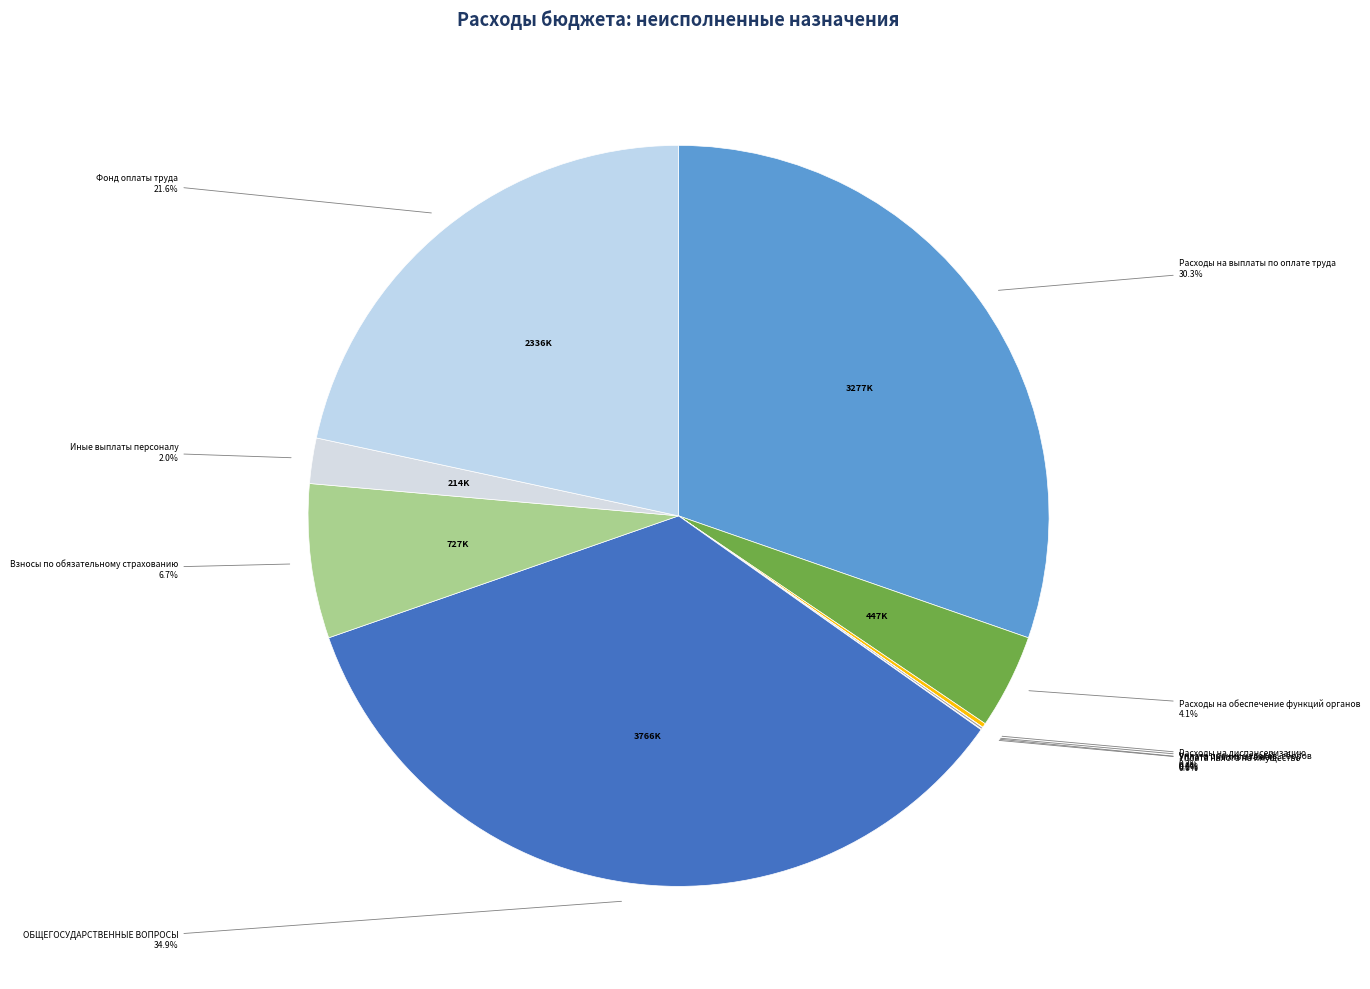

To the nearest percent, what is the average slice percentage?

10%